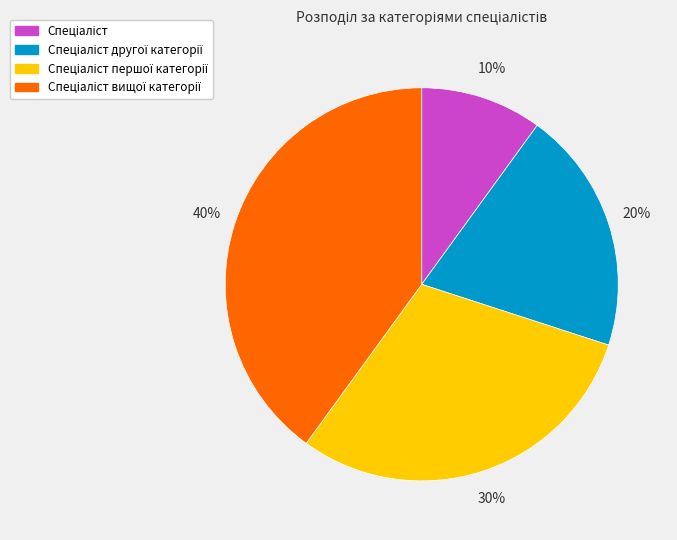

To the nearest percent, what is the average slice percentage?

25%